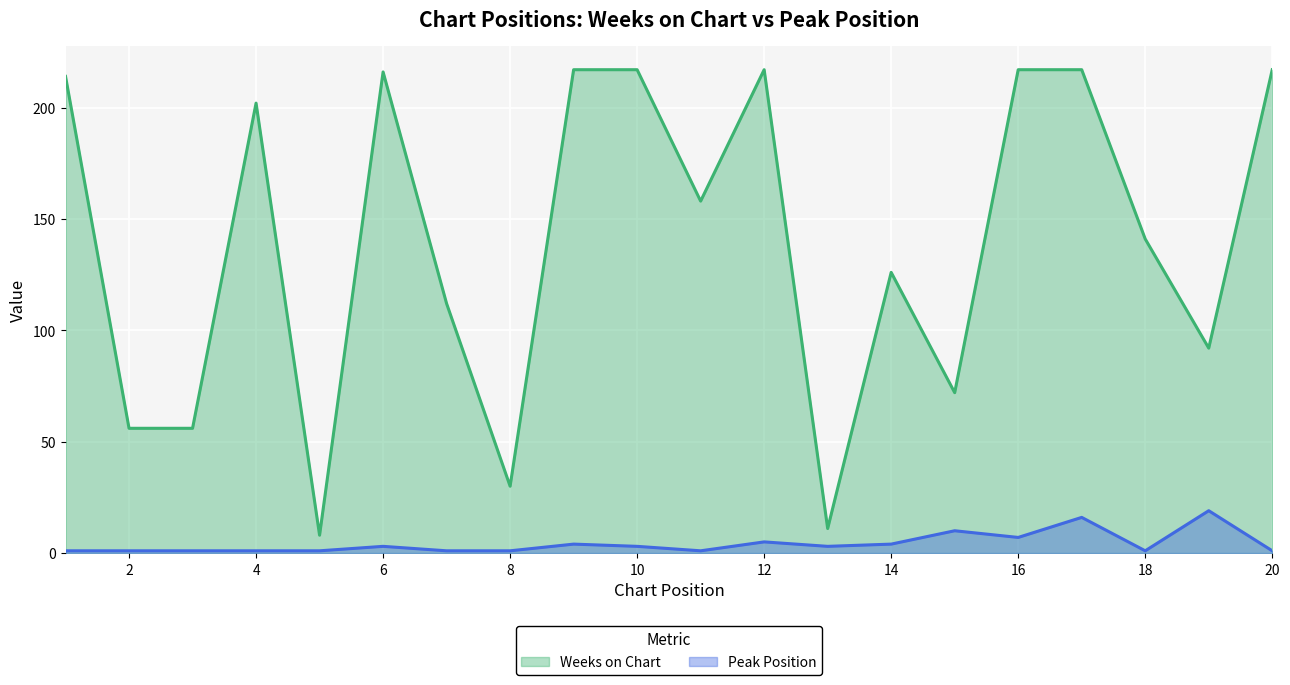

What is the difference between the highest and lowest values at 18?

140